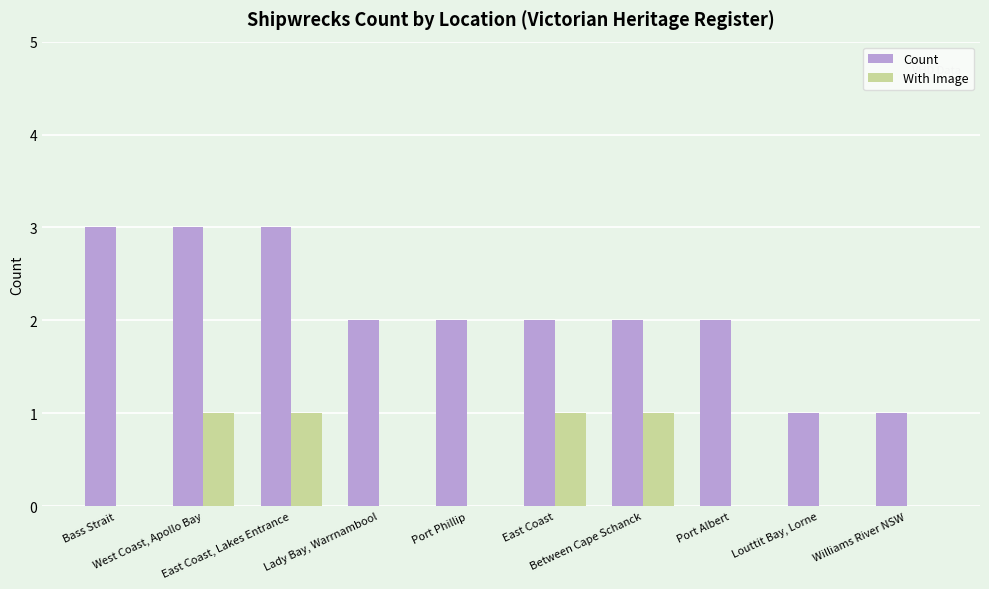

What is the sum of the With Image values at Between Cape Schanck and Port Phillip?

1